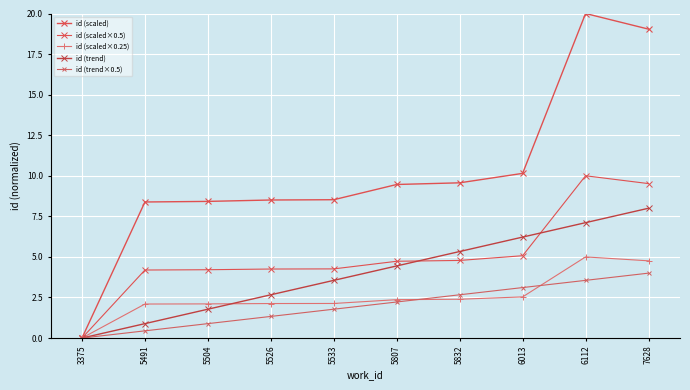

What is the difference between the maximum and minimum values in the id (trend×0.5) series?

4.0